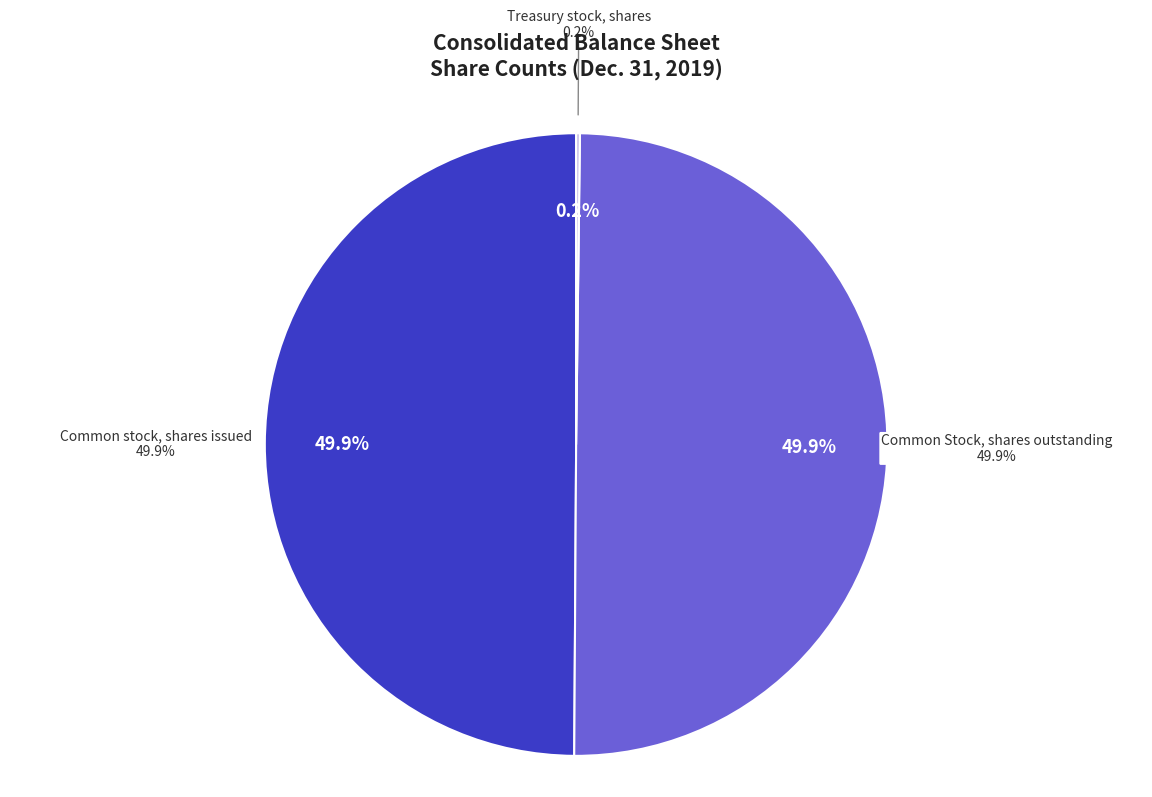

Does Preferred stock, shares issued account for over 50% of the chart?

No